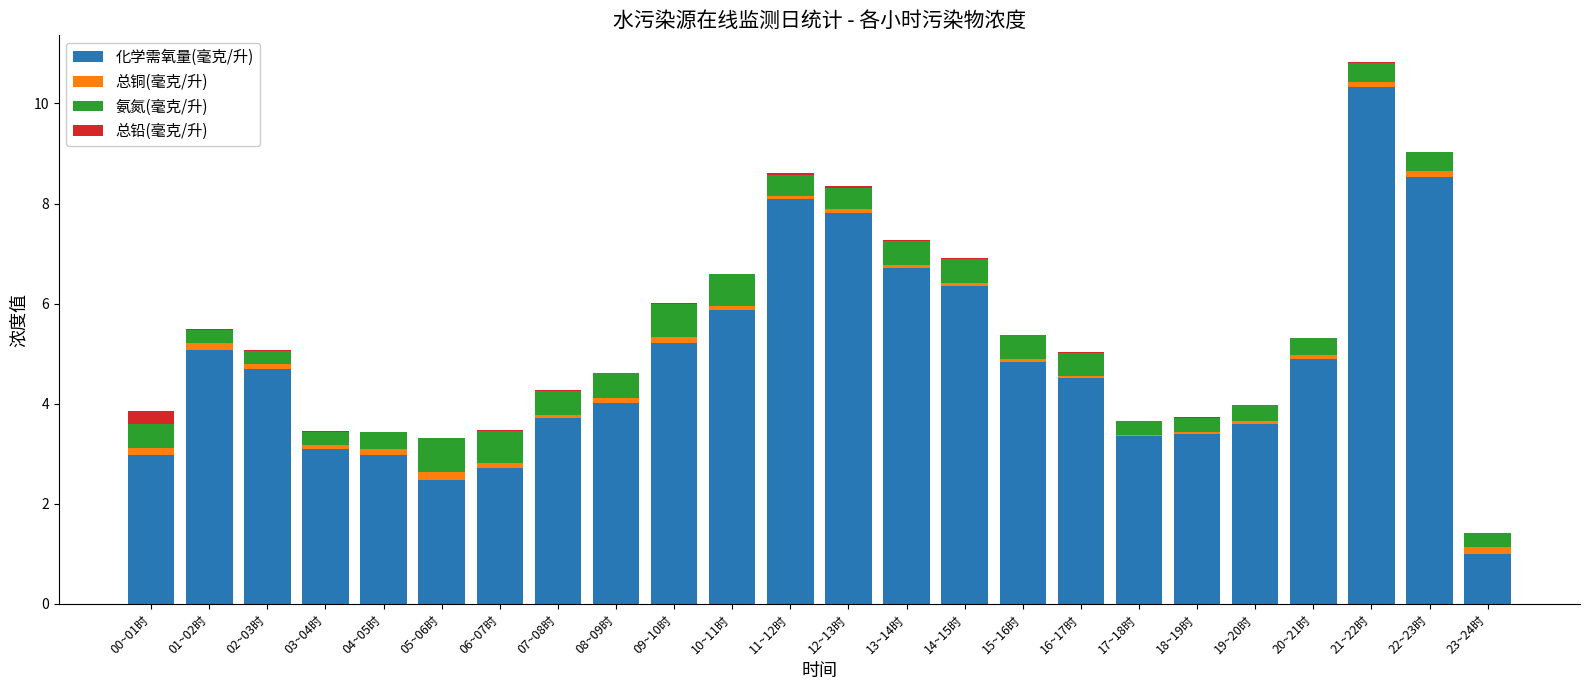

At which category is the sum across all series the highest?

21~22时